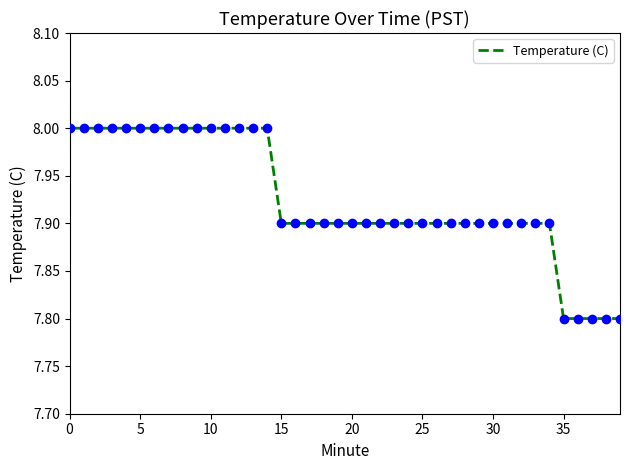

What is the maximum value shown in the chart?

8.0